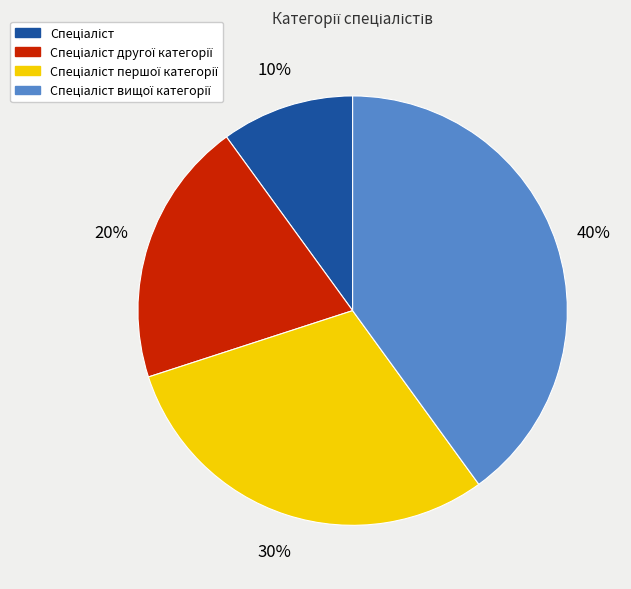

Is there a majority slice in this chart?

No